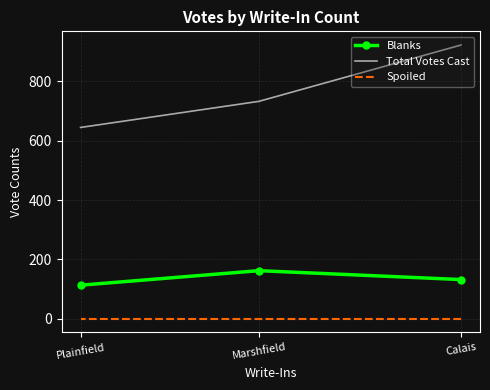

The Blanks series shows 30 at Calais. True or false?

False